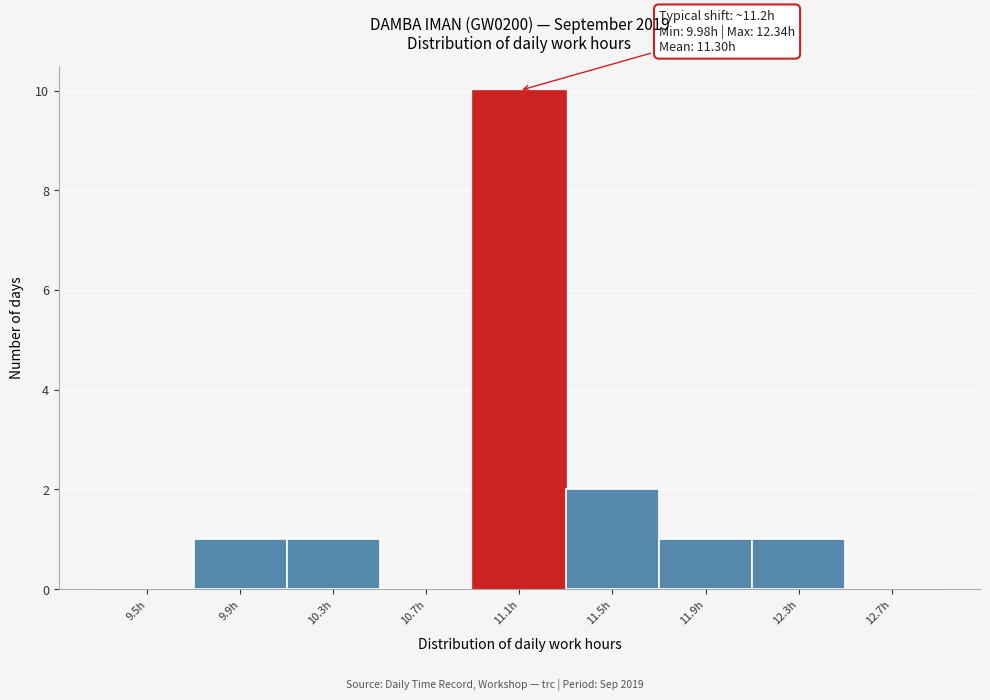

Reading right to left, transcribe all the data shown in this chart.

12.7h=0	12.3h=1	11.9h=1	11.5h=2	11.1h=10	10.7h=0	10.3h=1	9.9h=1	9.5h=0